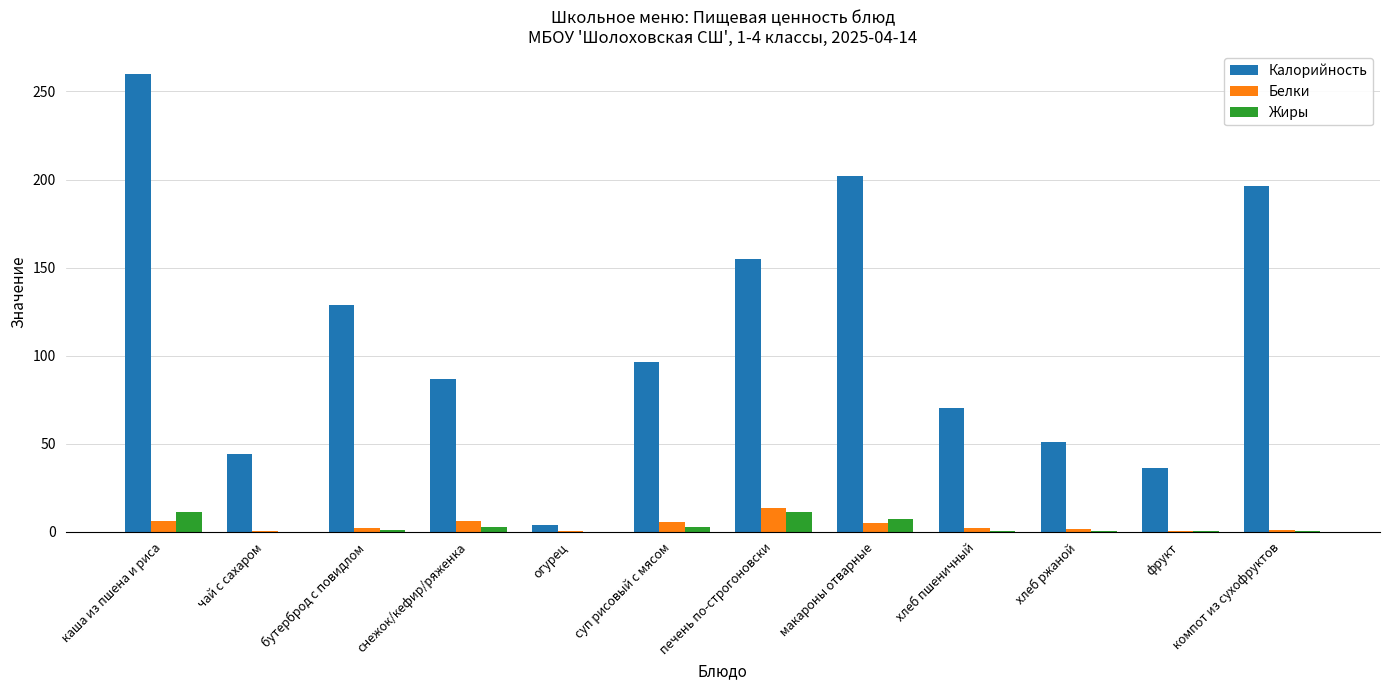

What is the greatest value displayed?

260.0